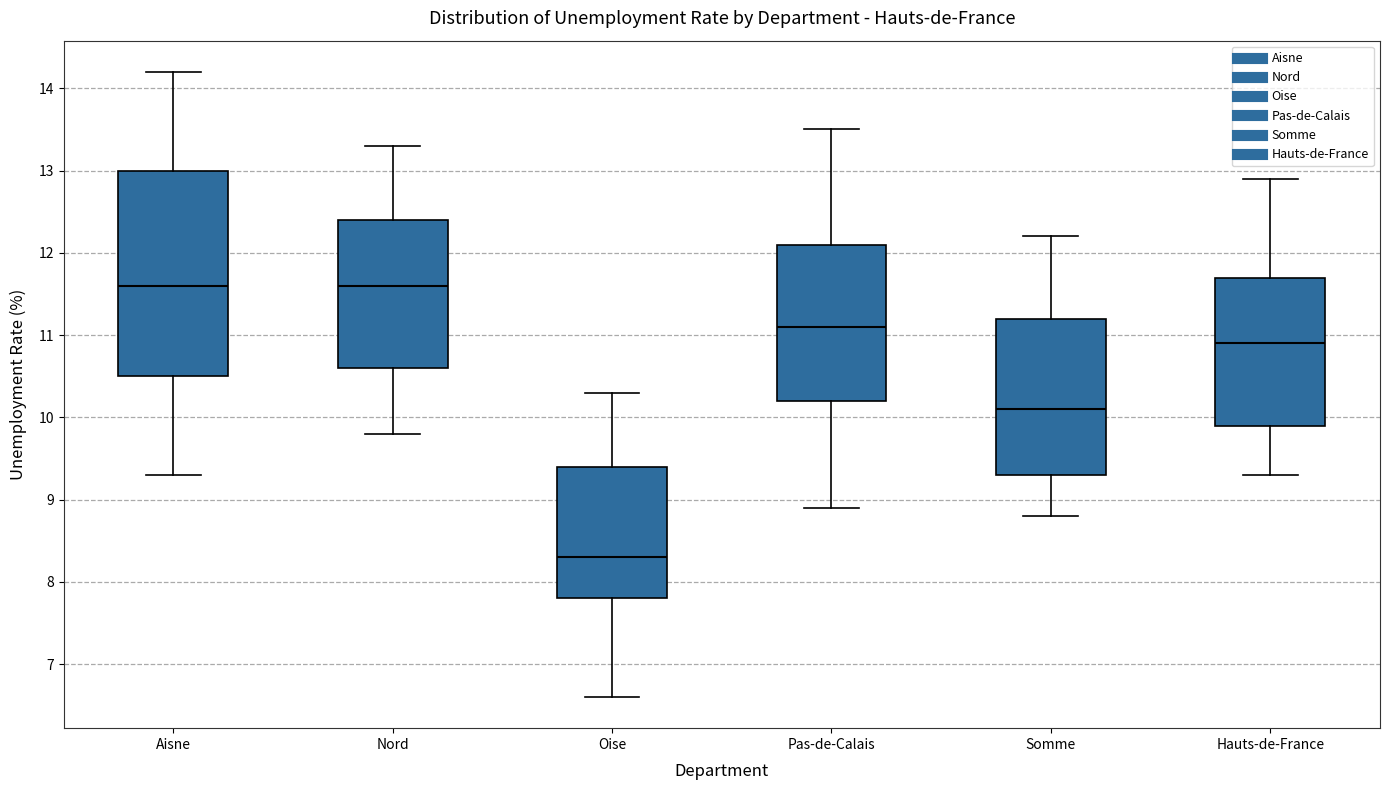

Reading left to right, transcribe this box plot: for each box, give where its median line is, the range the box spans, and where its two whiskers end, as read against the y-axis. The values are not printed on the chart, so give them approximately, as read against the axis.

Aisne: median 11.6, box 10.5 to 13.0, whiskers 9.3 to 14.2
Nord: median 11.6, box 10.6 to 12.4, whiskers 9.8 to 13.3
Oise: median 8.3, box 7.8 to 9.4, whiskers 6.6 to 10.3
Pas-de-Calais: median 11.1, box 10.2 to 12.1, whiskers 8.9 to 13.5
Somme: median 10.1, box 9.3 to 11.2, whiskers 8.8 to 12.2
Hauts-de-France: median 10.9, box 9.9 to 11.7, whiskers 9.3 to 12.9